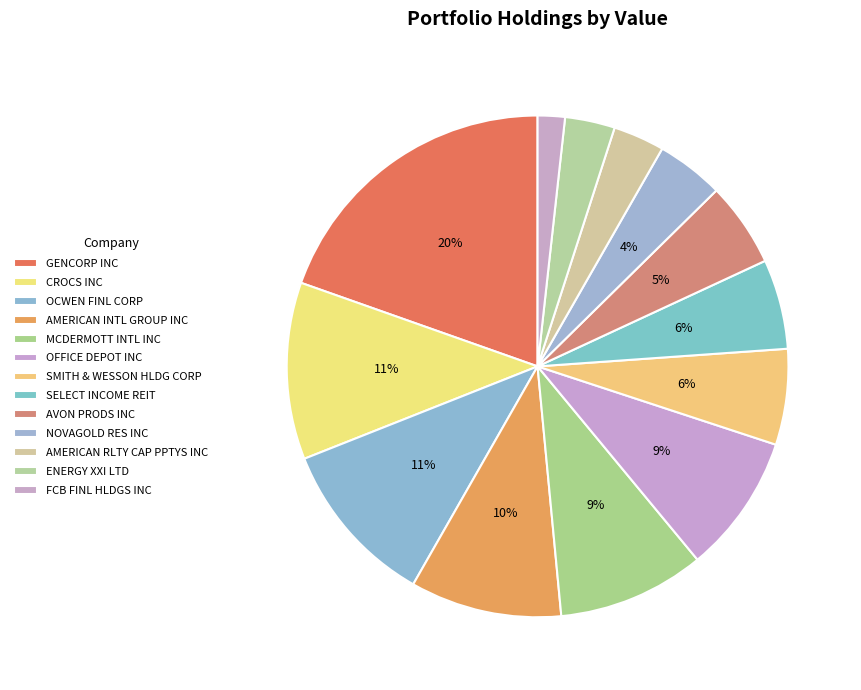

How many segments does this pie chart have?

13